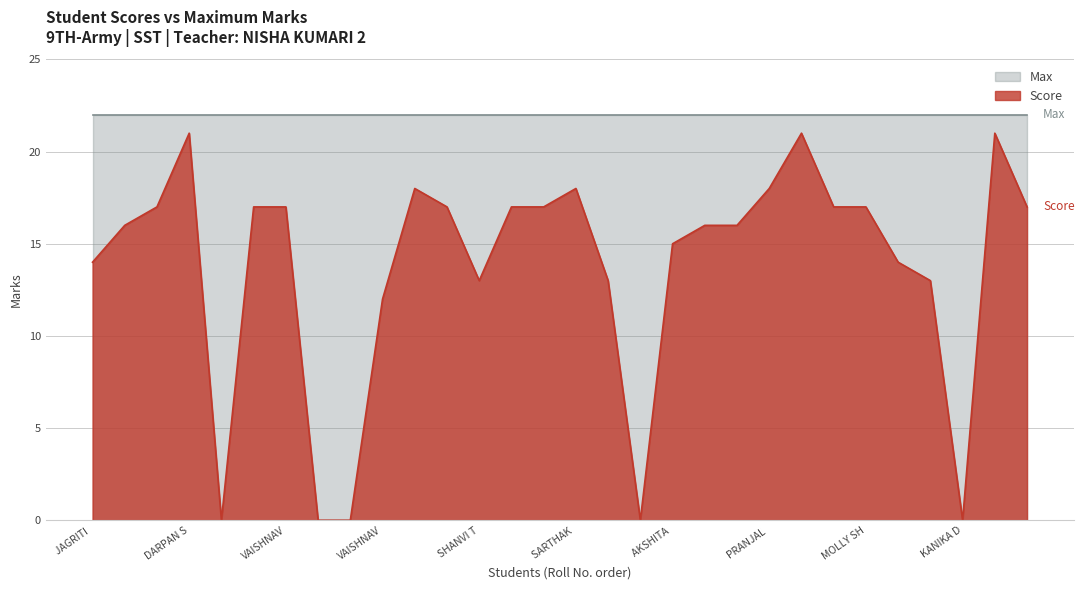

How many points are lower than both their immediate neighbors (excluding endpoints)?

4